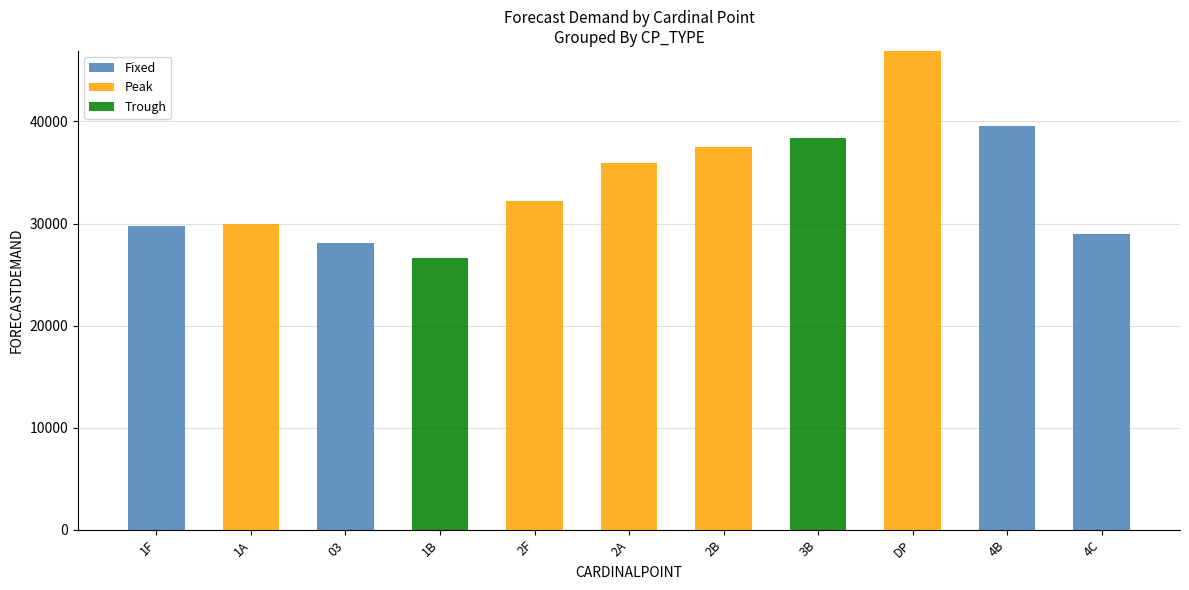

At which category is the sum across all series the highest?

DP